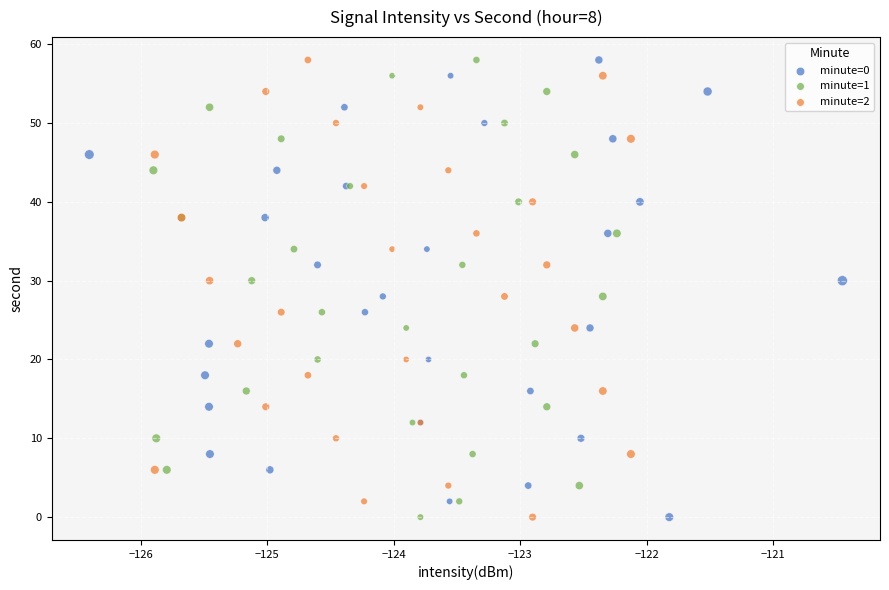

What are all the series names shown in the legend?

minute=0, minute=1, minute=2